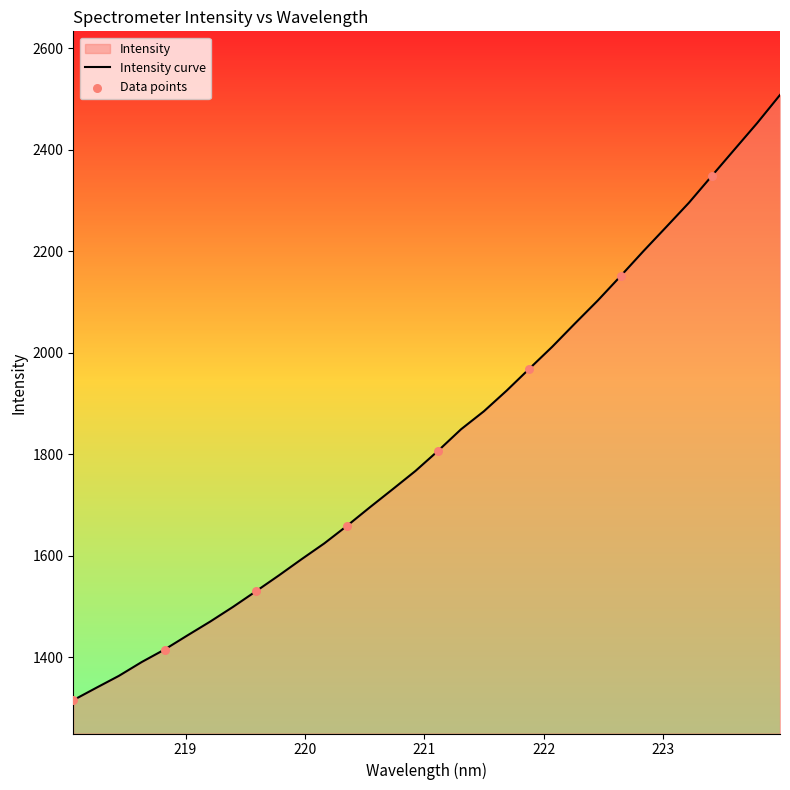

What is the change in value from 218.0596 to 221.4993?

+569.2